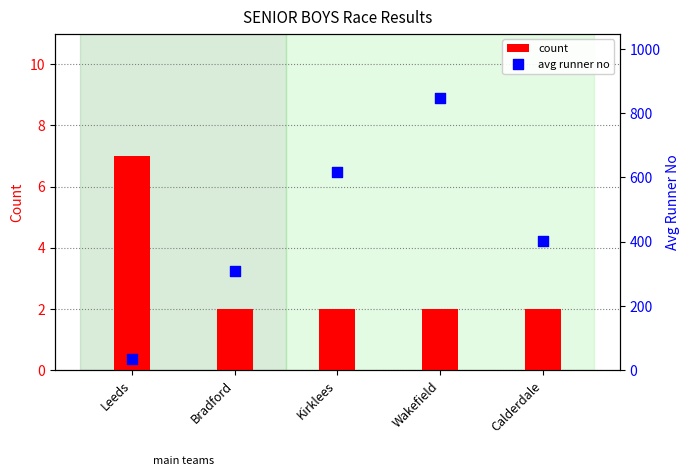

Which series has the largest total across all categories?

avg runner no